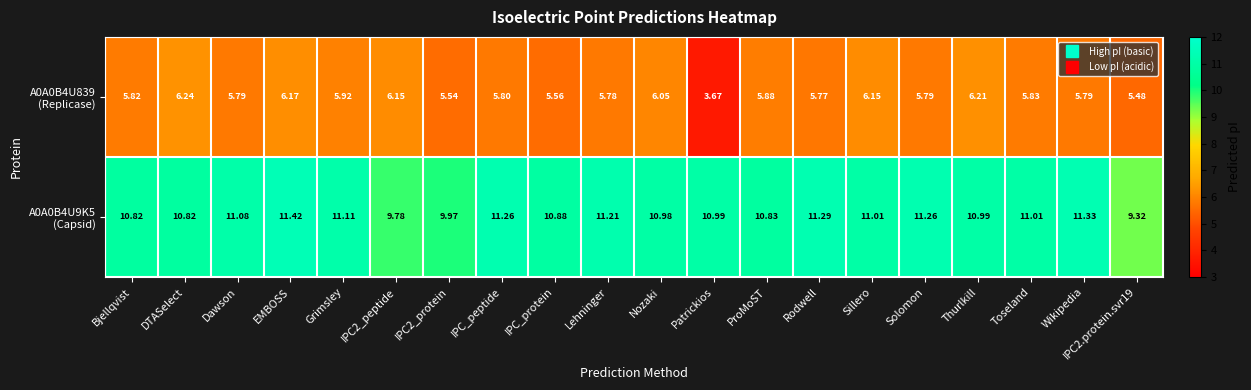

Rank the series by their maximum value, from highest to lowest.

A0A0B4U9K5 (Capsid), A0A0B4U839 (Replicase)